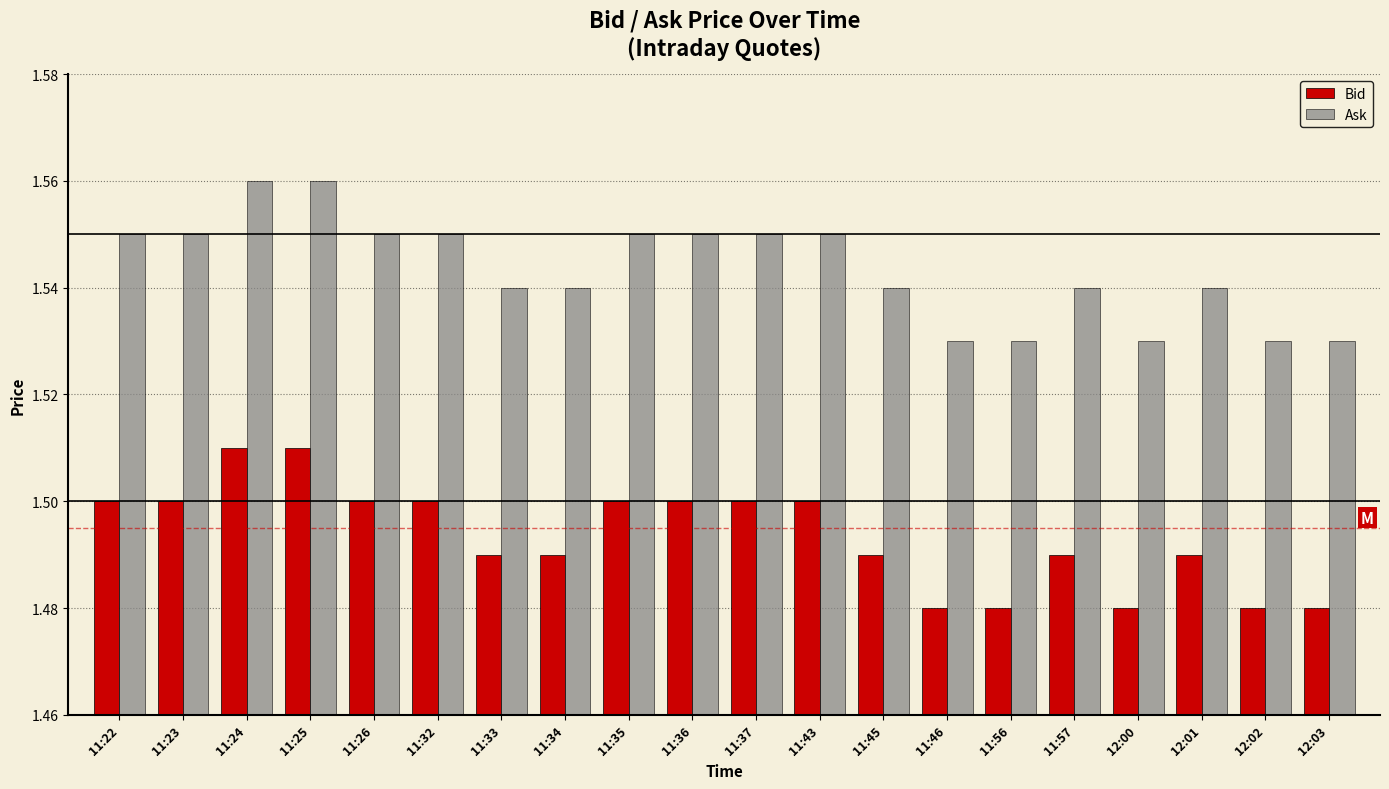

What is the total value across all series at 11:34?

3.0